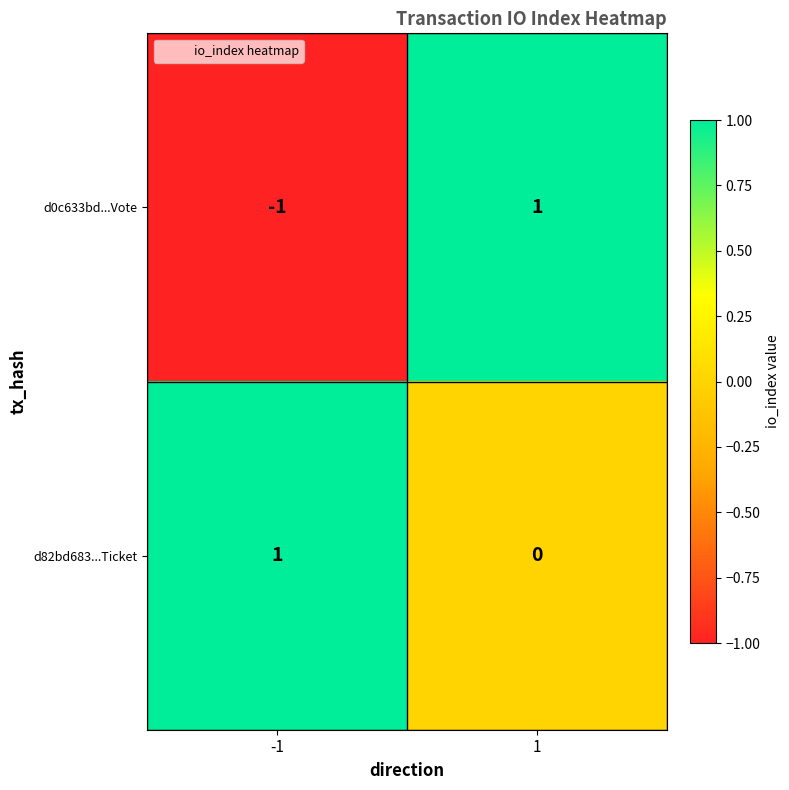

How many distinct data groups are displayed?

2